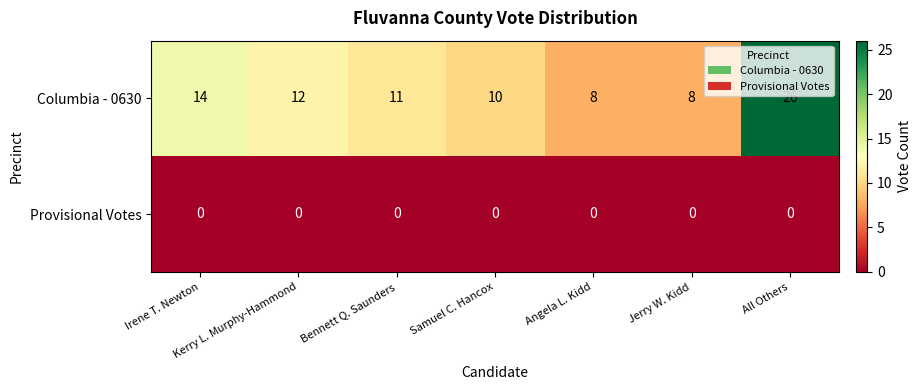

Between Bennett Q. Saunders and Jerry W. Kidd, which series saw the biggest shift?

Columbia - 0630